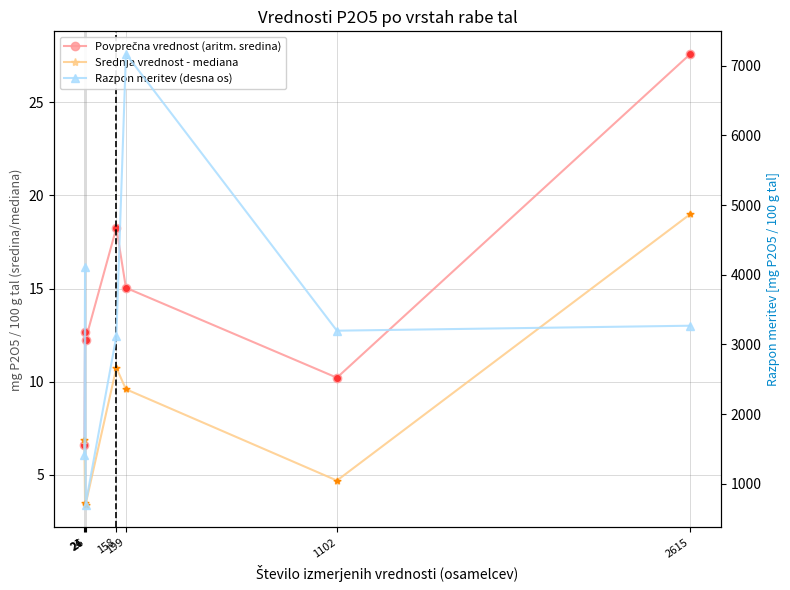

What is the smallest value displayed?

3.4